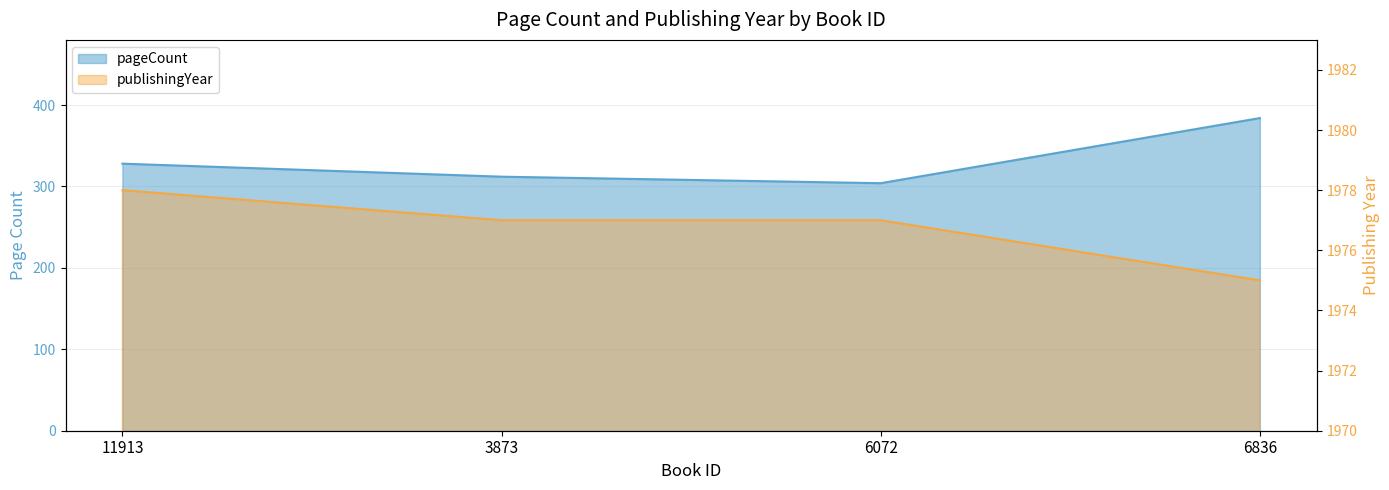

Which series has the largest total across all categories?

publishingYear